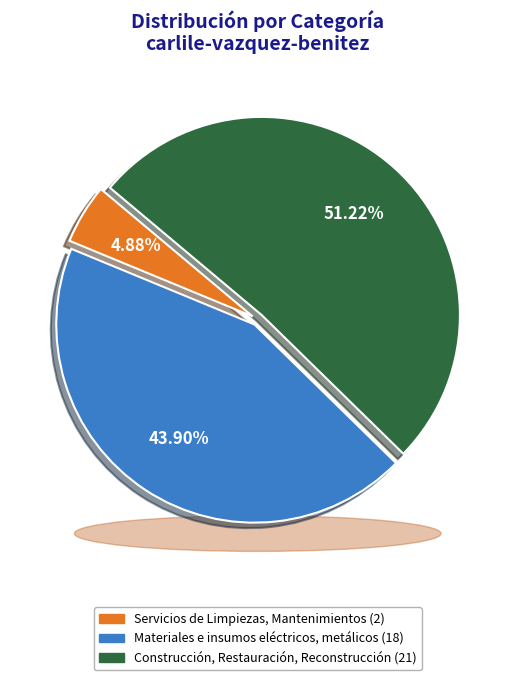

How many slices are in this pie chart?

3